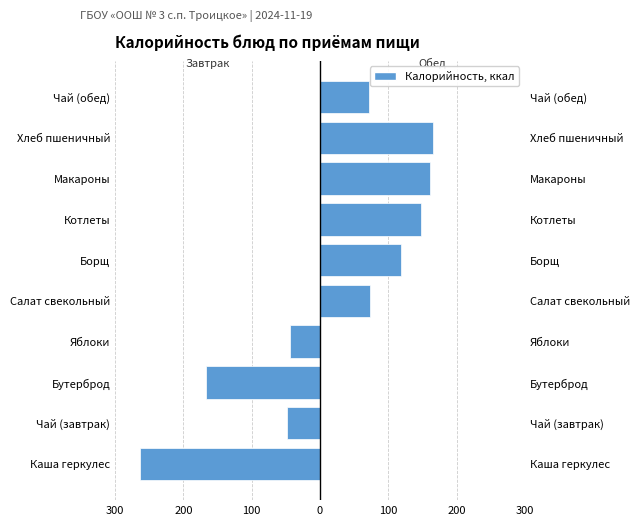

The Обед series shows 148 at Котлеты. True or false?

True